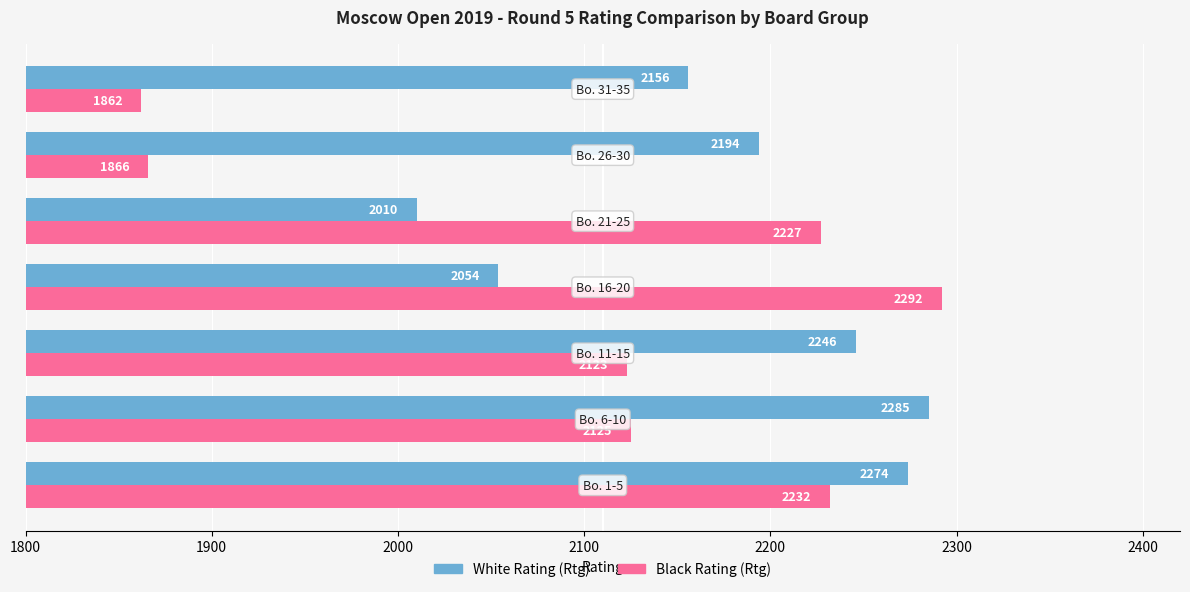

Rank the series by their average value, from highest to lowest.

White Rating (Rtg), Black Rating (Rtg)